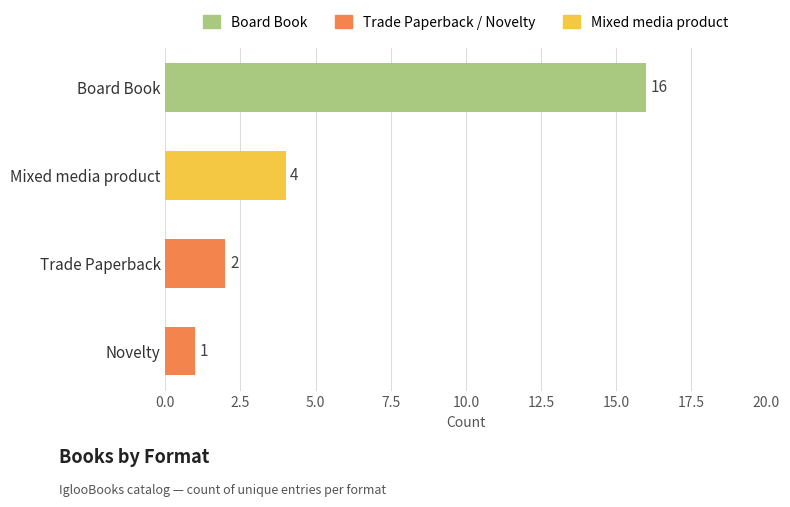

What is the value of the 1st bar from the top?

16